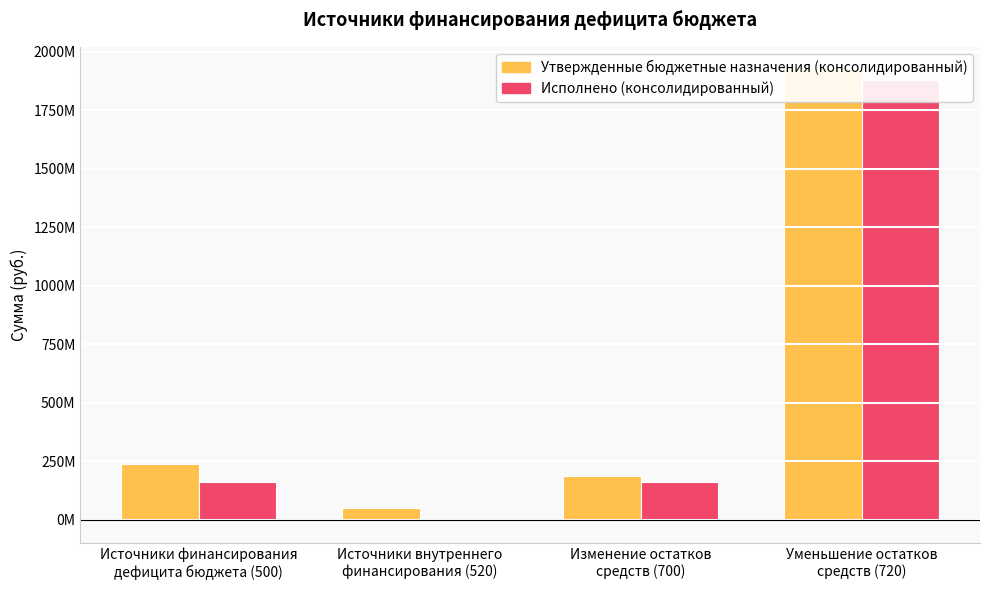

What is the difference between the maximum and minimum values in the Утвержденные бюджетные назначения (консолидированный) series?

1873441594.5